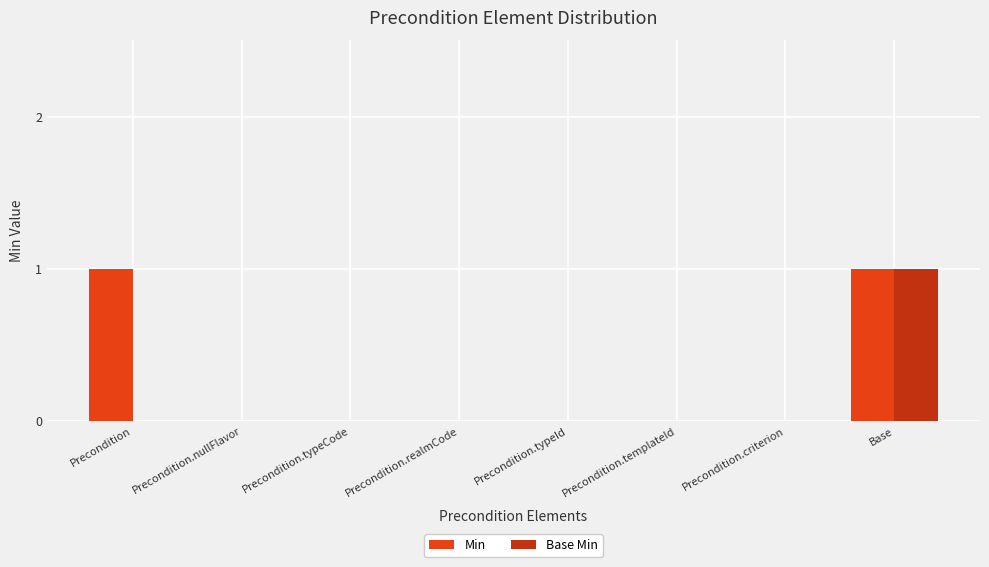

Reading left to right, extract all data points from this chart.

Min: Precondition=1	Precondition.nullFlavor=0	Precondition.typeCode=0	Precondition.realmCode=0	Precondition.typeId=0	Precondition.templateId=0	Precondition.criterion=0	Base=1
Base Min: Precondition=0	Precondition.nullFlavor=0	Precondition.typeCode=0	Precondition.realmCode=0	Precondition.typeId=0	Precondition.templateId=0	Precondition.criterion=0	Base=1